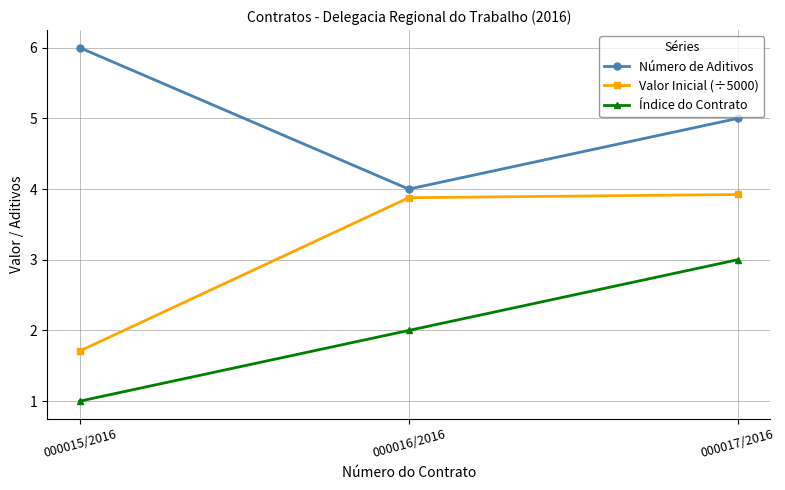

What is the difference between the highest and lowest values at 000017/2016?

2.0